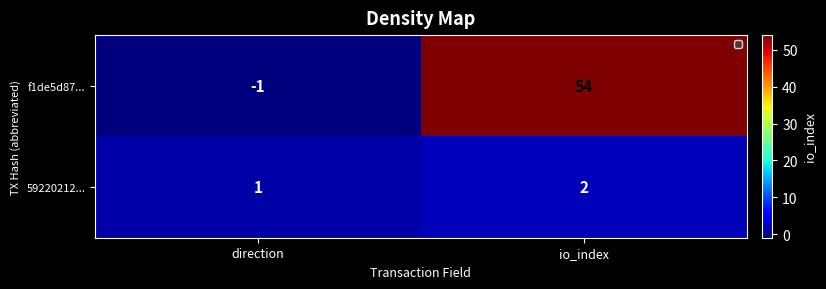

The f1de5d87... series shows 54 at io_index. True or false?

True